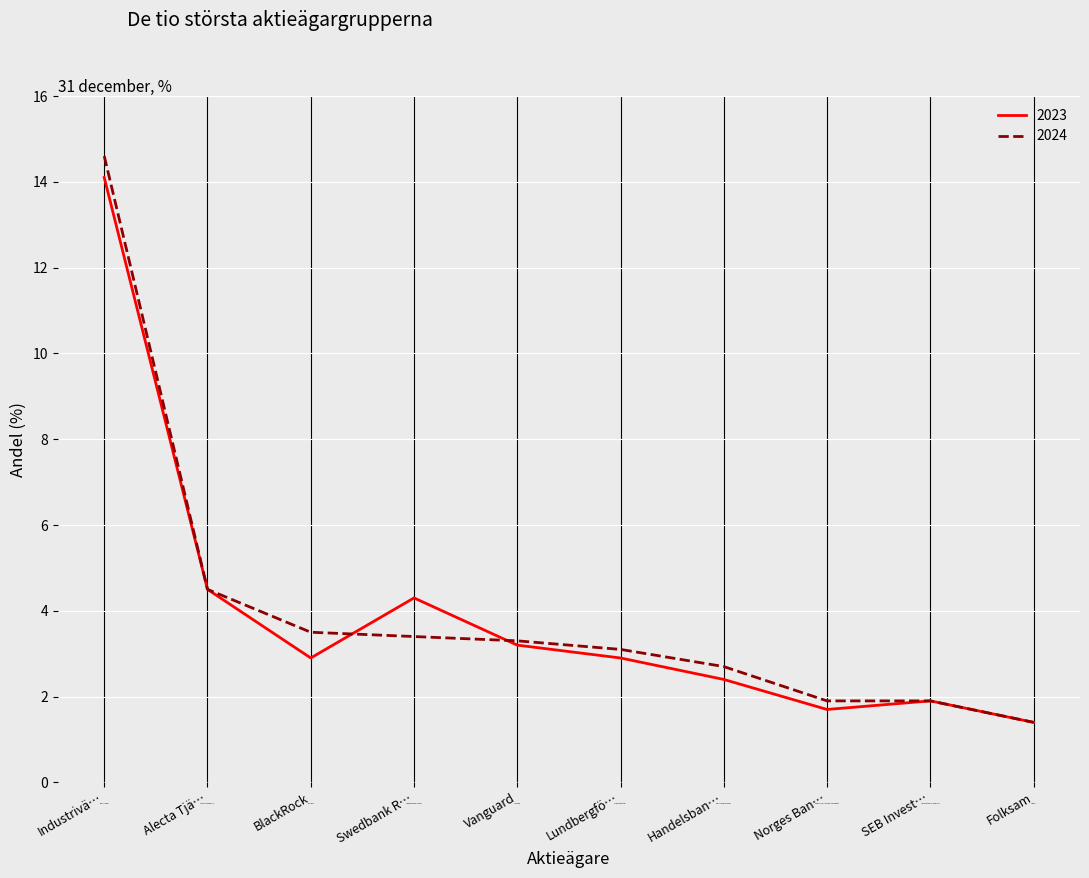

What position from the right is Industrivä…?

10